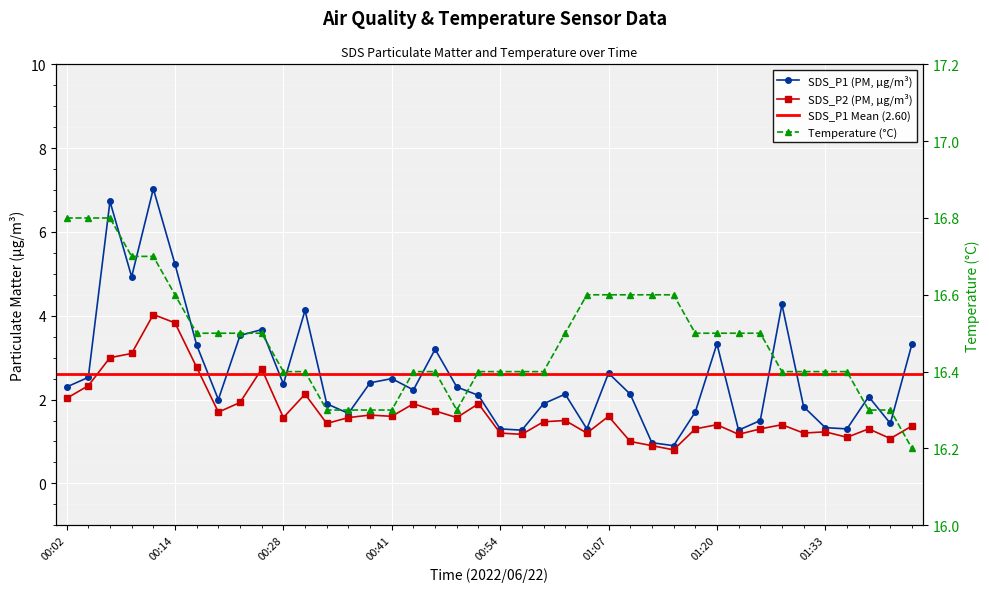

What is the difference between the highest and lowest values at 00:17?

13.7